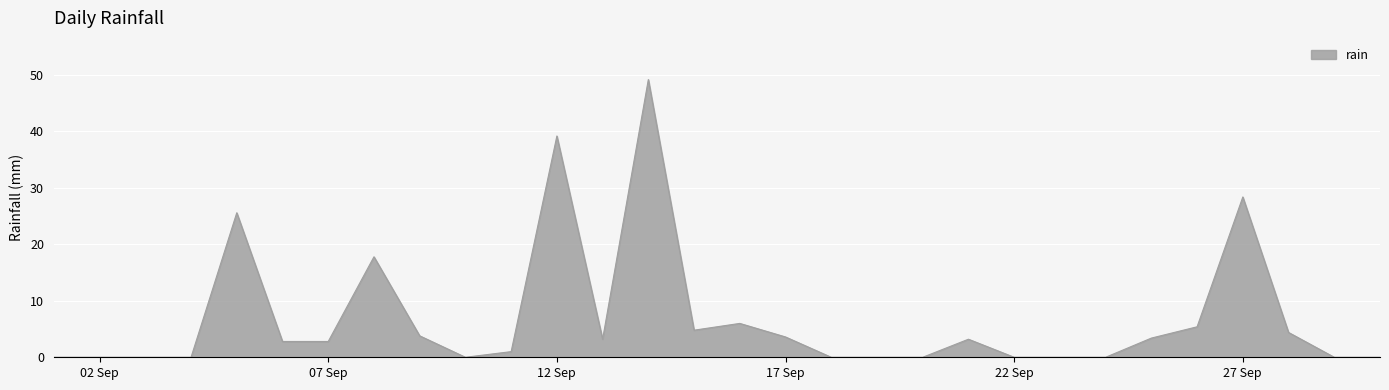

What is the difference between the maximum and minimum values?

49.2